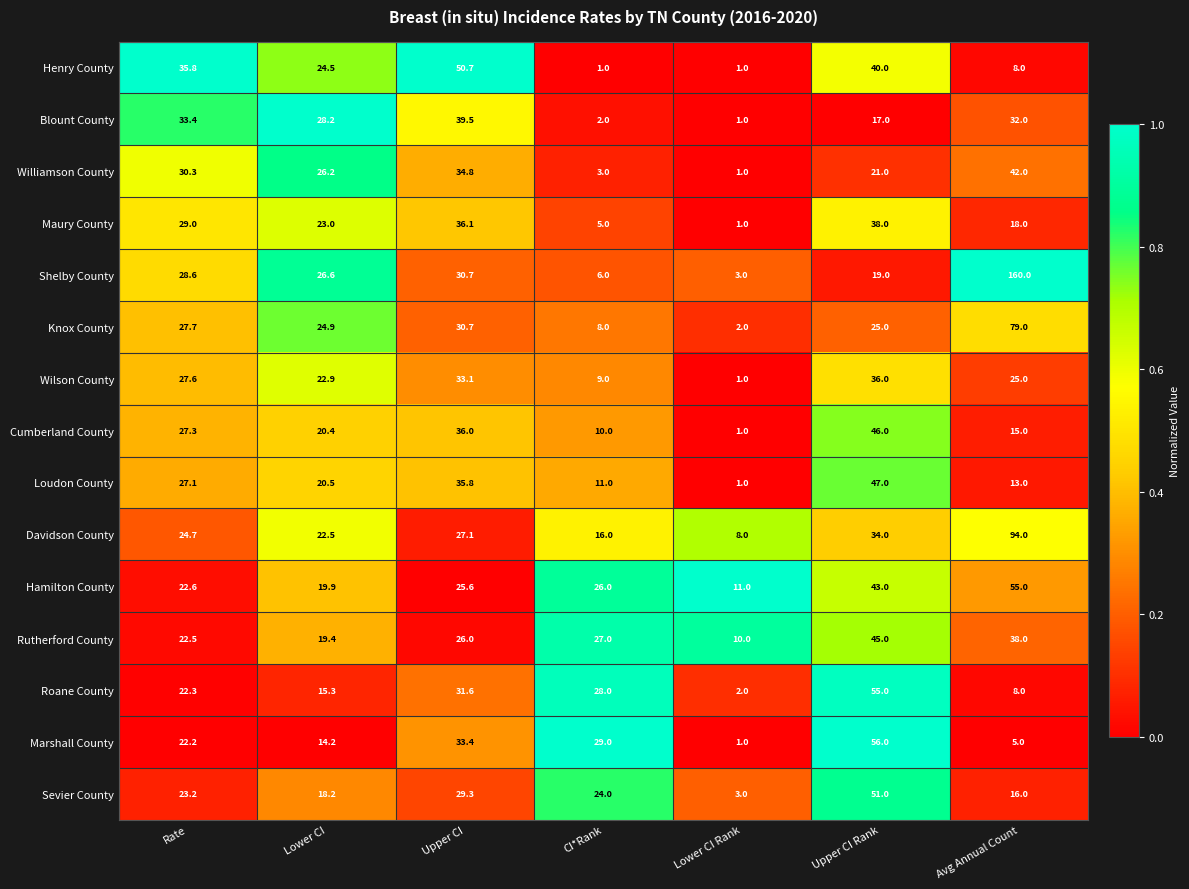

What is the total value across all series at Rate?

404.3